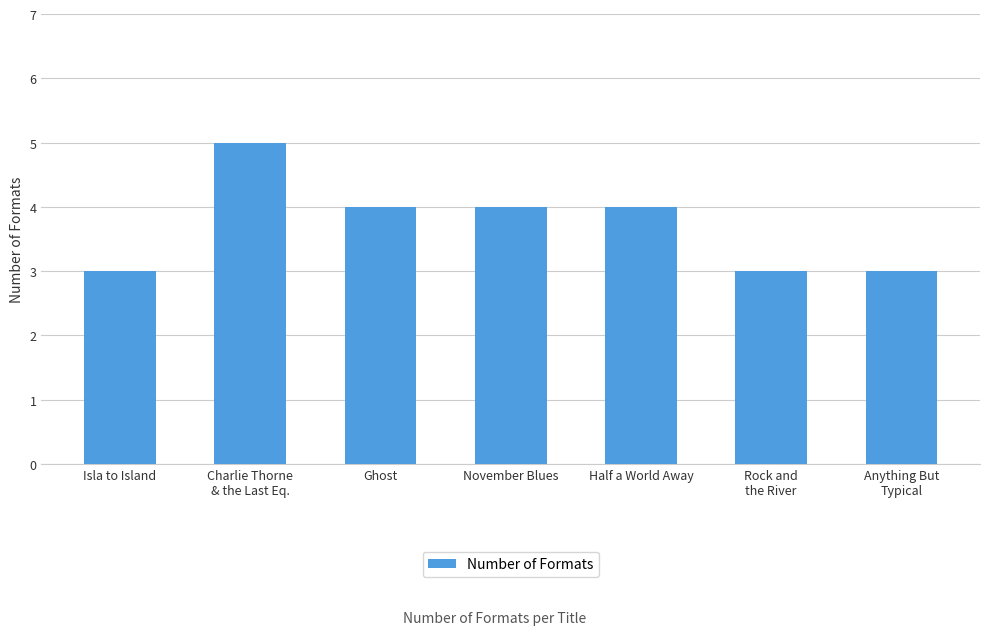

How many distinct data groups are displayed?

1